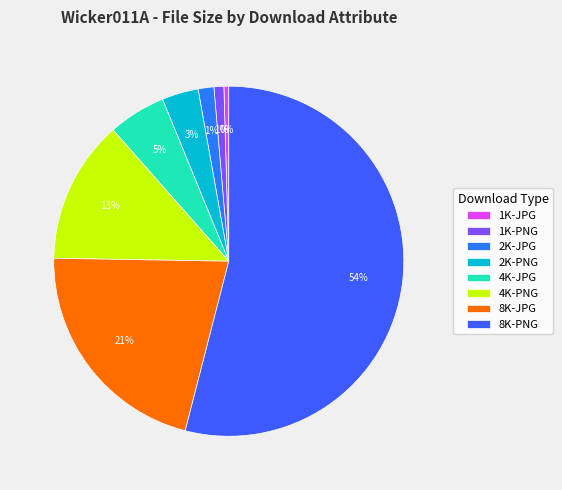

What percentage is the 8K-JPG slice, to the nearest percent?

21%